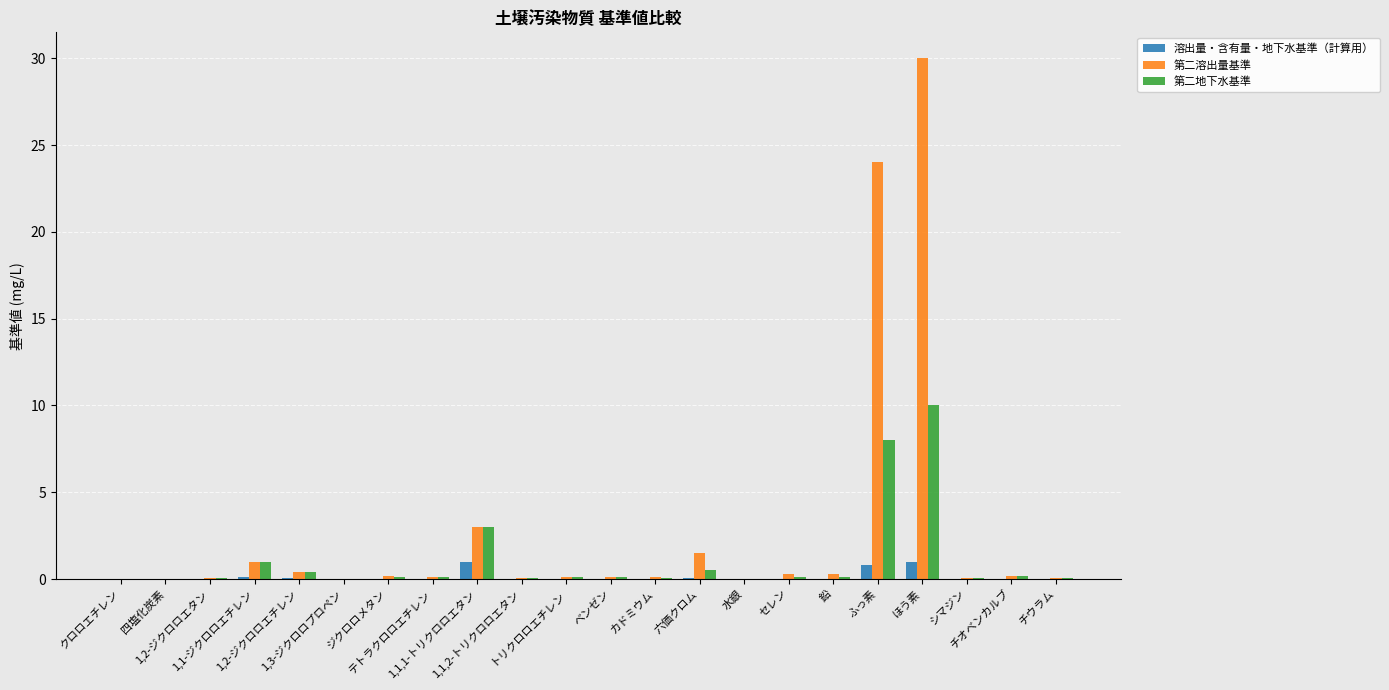

Are the bars horizontal?

No